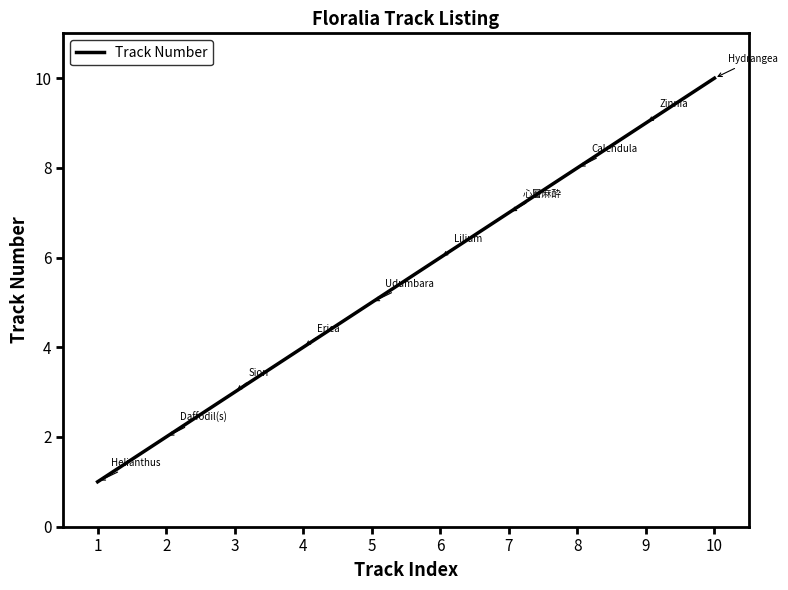

The chart shows a value of 3 at 8. True or false?

False